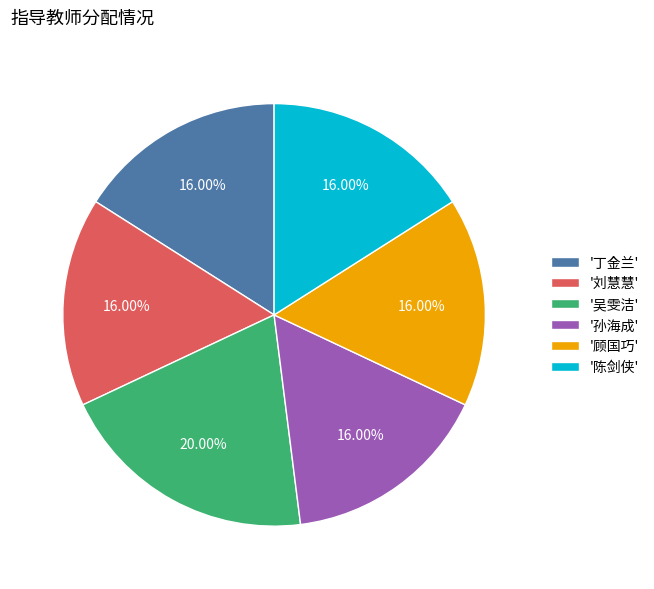

How many segments does this pie chart have?

6